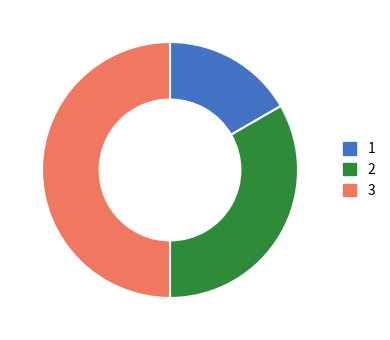

Combined, do 1 and 3 account for over 50%?

Yes